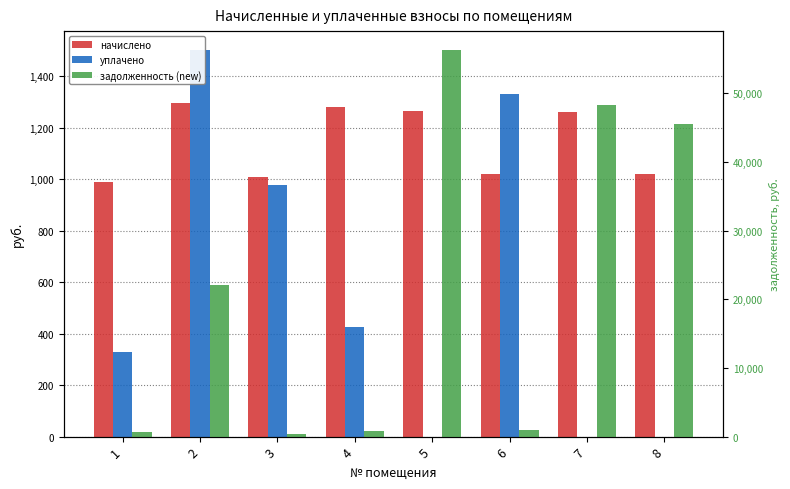

How many bars are there in total?

24